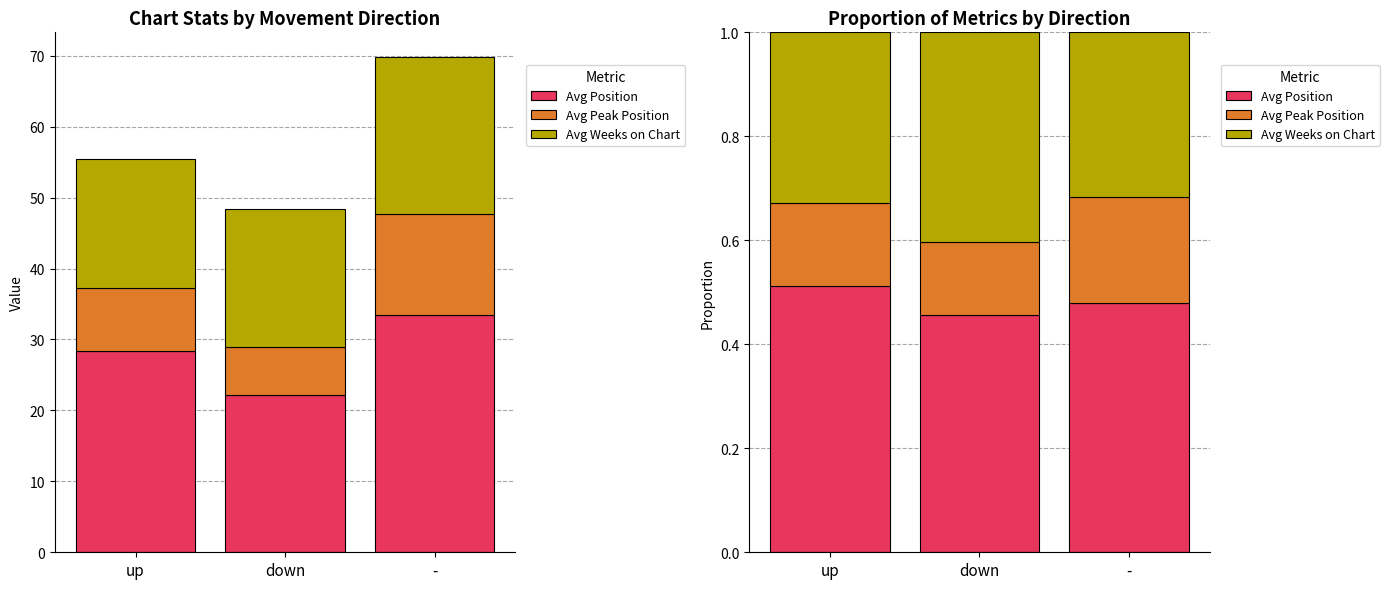

The Avg Weeks on Chart series shows 0.3 at -. True or false?

True